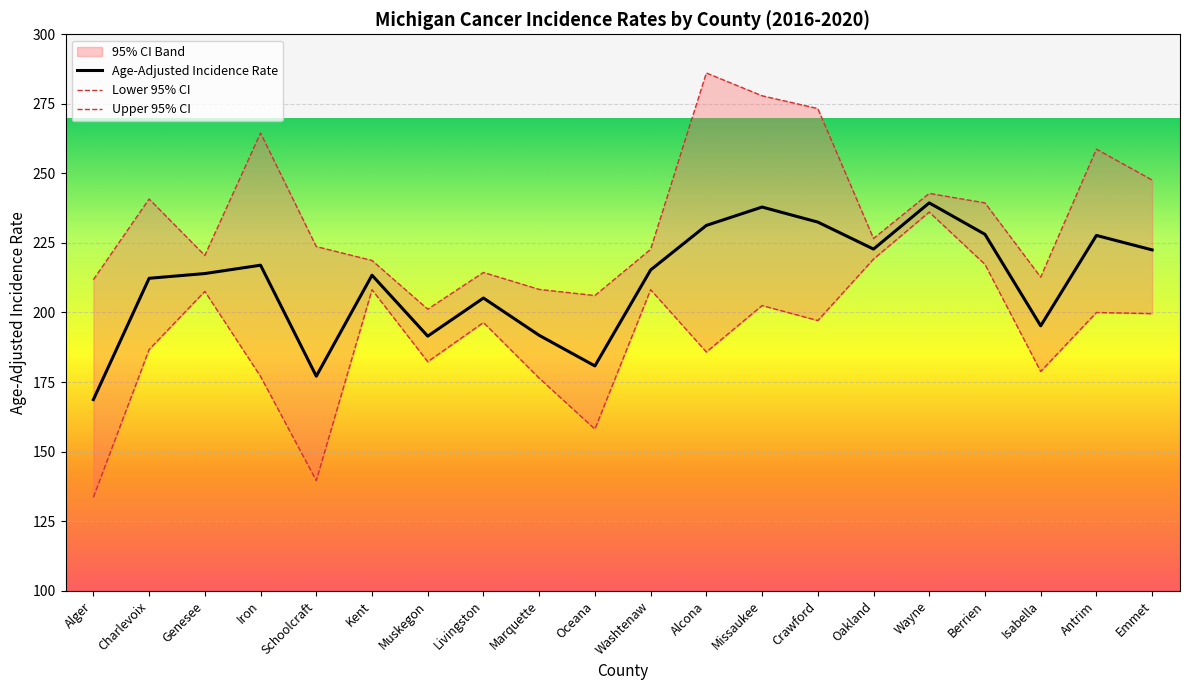

What is the lowest value of the Upper 95% CI series?

201.2